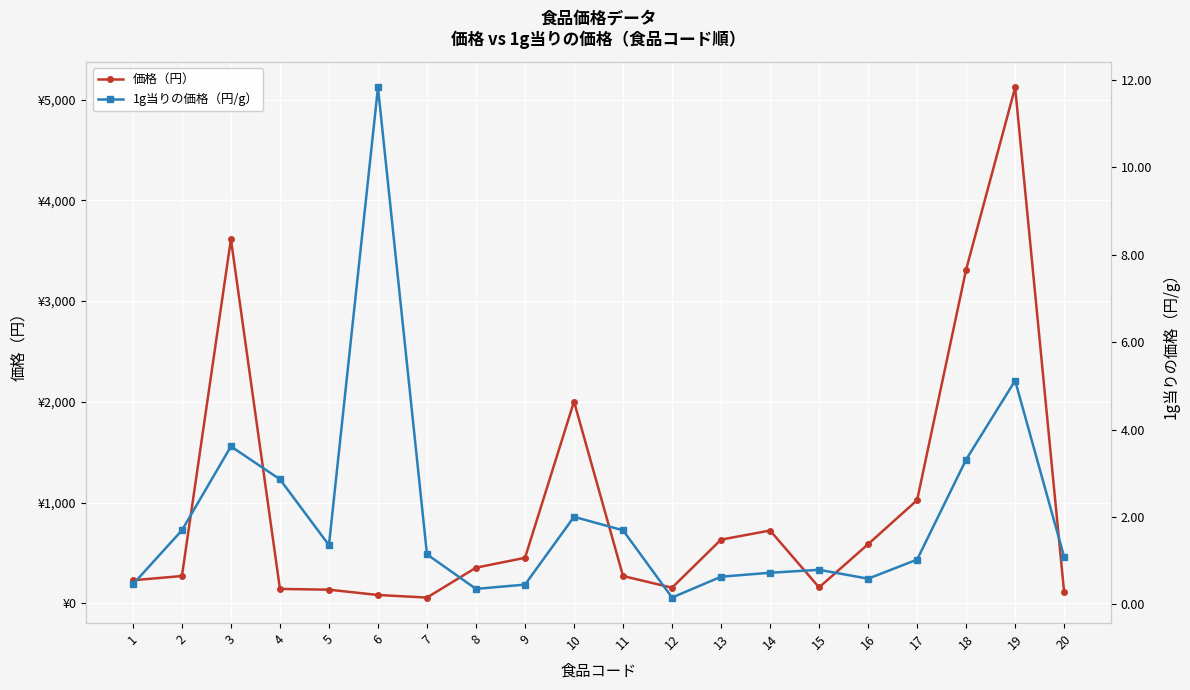

Which series has the widest spread of values?

価格（円）